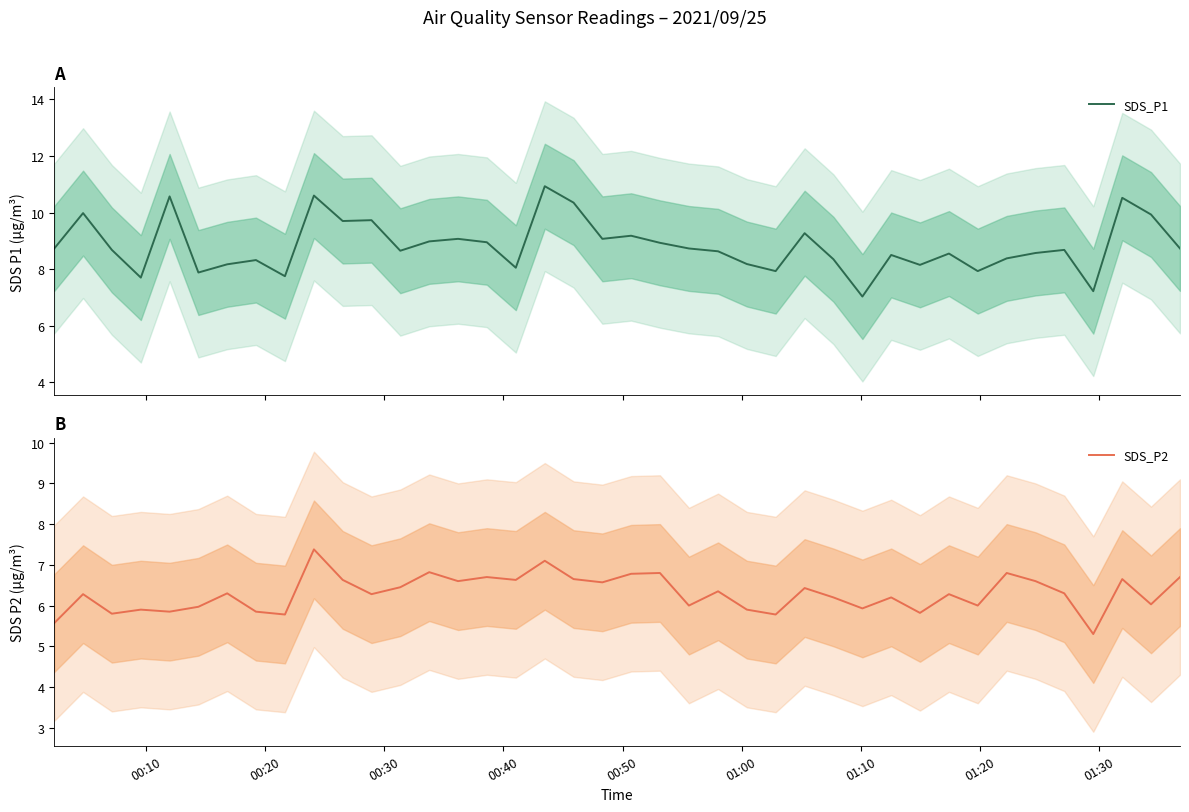

At how many categories does at least one series exceed 10?

5